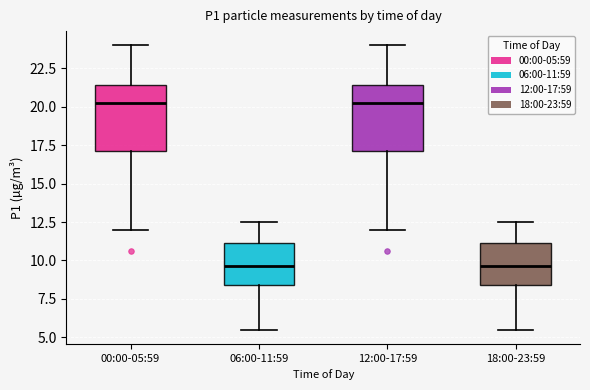

Reading left to right, transcribe this box plot: for each box, give where its median line is, the range the box spans, and where its two whiskers end, as read against the y-axis. The values are not printed on the chart, so give them approximately, as read against the axis.

00:00-05:59: median 20.5, box 17.0 to 21.5, whiskers 12.0 to 24.0
06:00-11:59: median 9.5, box 8.5 to 11.0, whiskers 5.5 to 12.5
12:00-17:59: median 20.5, box 17.0 to 21.5, whiskers 12.0 to 24.0
18:00-23:59: median 9.5, box 8.5 to 11.0, whiskers 5.5 to 12.5